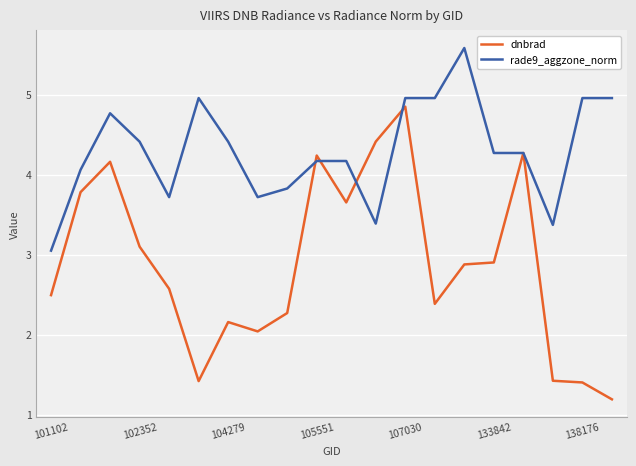

Rank the series by their maximum value, from lowest to highest.

dnbrad, rade9_aggzone_norm